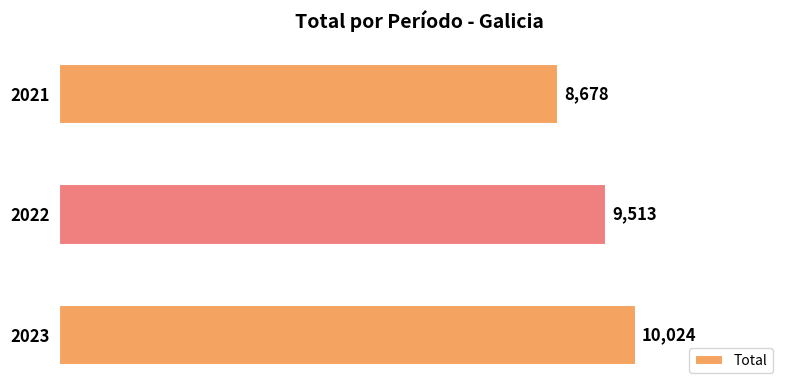

Reading bottom to top, transcribe all the data shown in this chart.

2023=10024	2022=9513	2021=8678